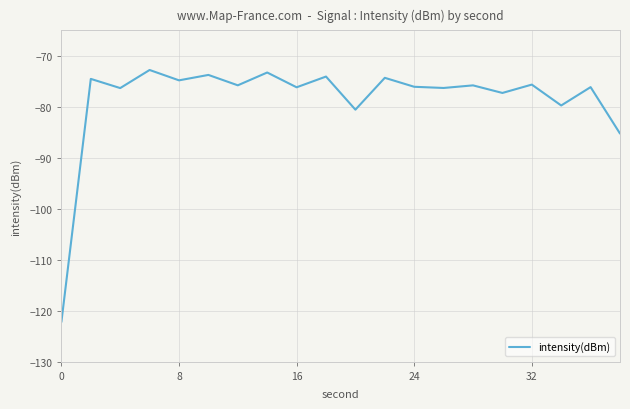

What is the greatest value displayed?

-72.8